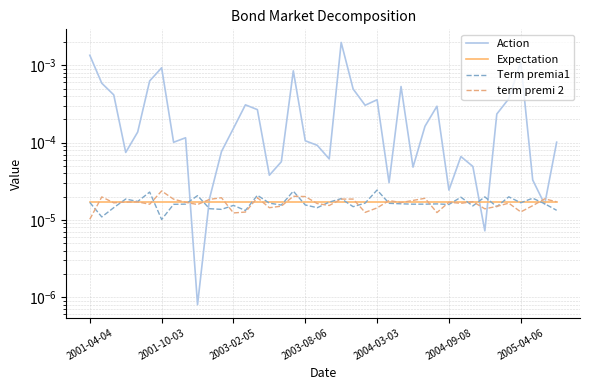

Is the value of Term premia1 at 8 greater than the value of term premi 2 at 38?

No